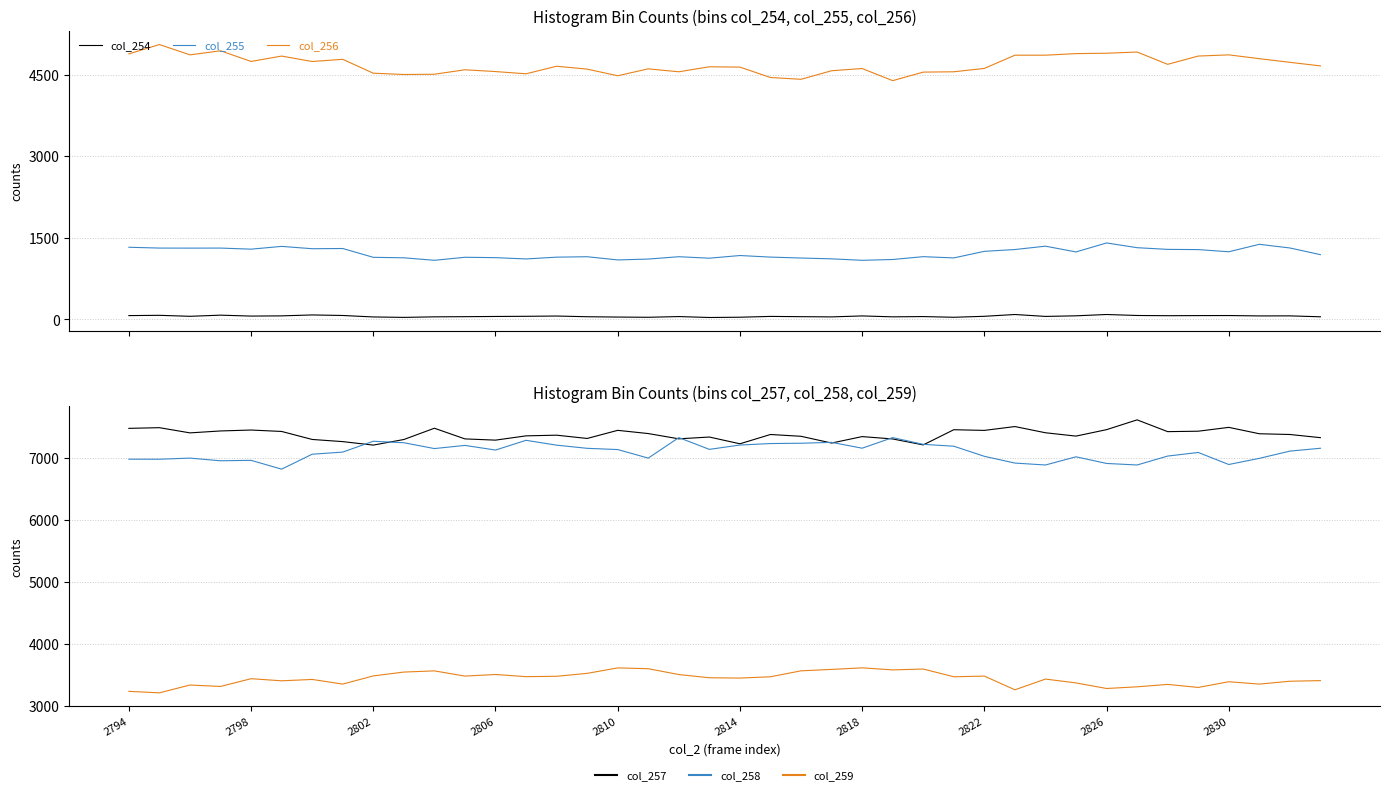

How many categories are shown in the chart?

40